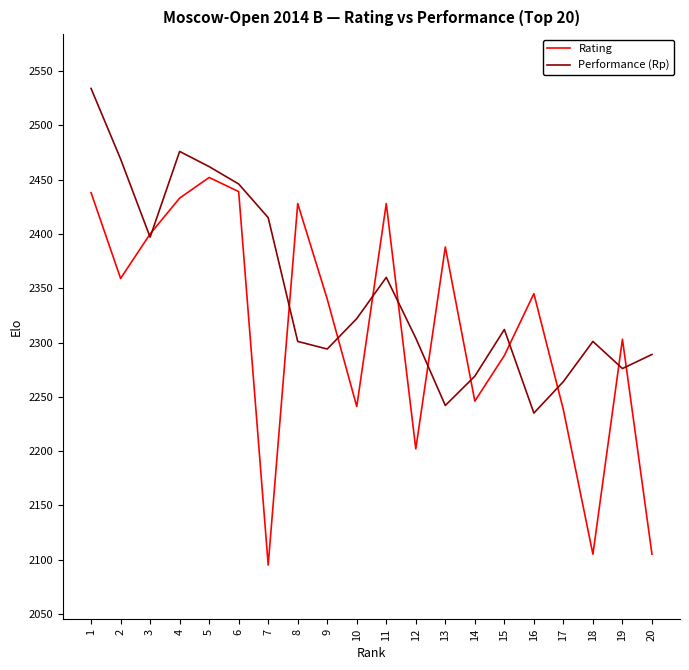

List the series in order of their overall mean, highest first.

Performance (Rp), Rating